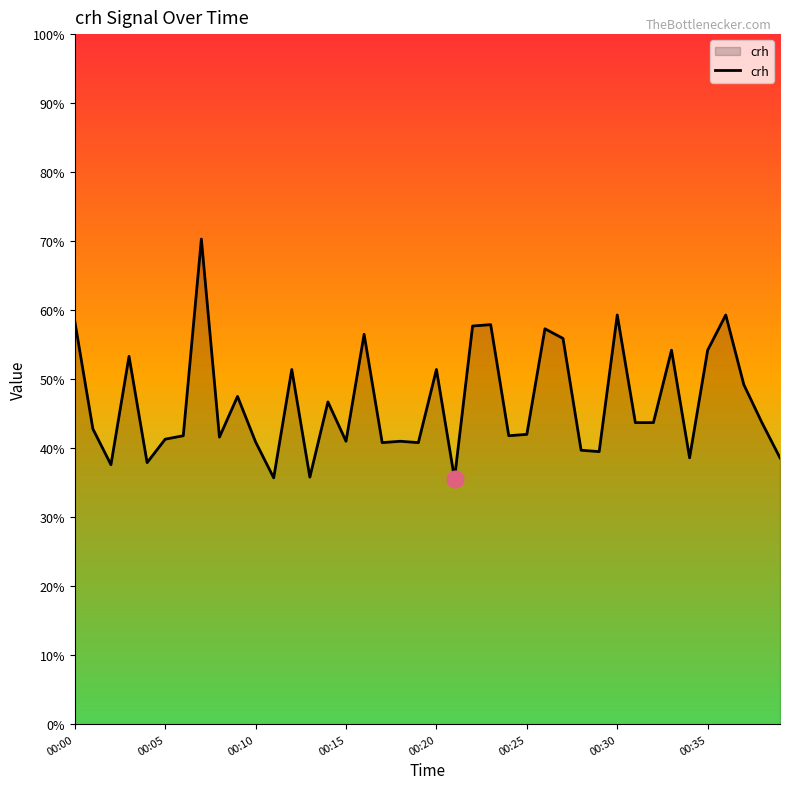

How many points are higher than both their immediate neighbors (excluding endpoints)?

13